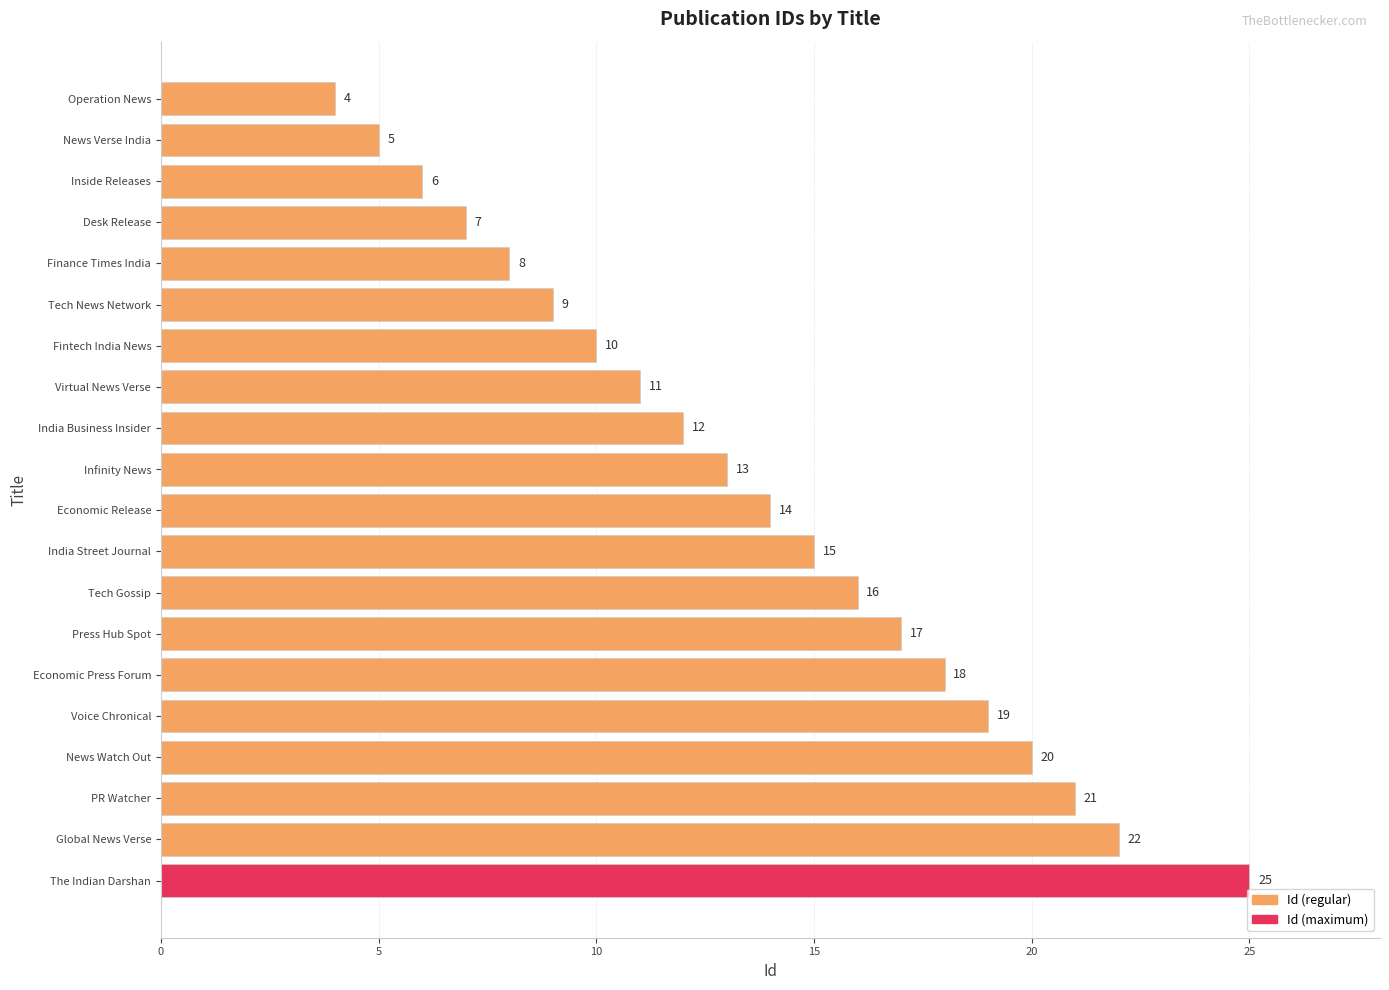

Rank the categories by value from highest to lowest.

The Indian Darshan, Global News Verse, PR Watcher, News Watch Out, Voice Chronical, Economic Press Forum, Press Hub Spot, Tech Gossip, India Street Journal, Economic Release, Infinity News, India Business Insider, Virtual News Verse, Fintech India News, Tech News Network, Finance Times India, Desk Release, Inside Releases, News Verse India, Operation News